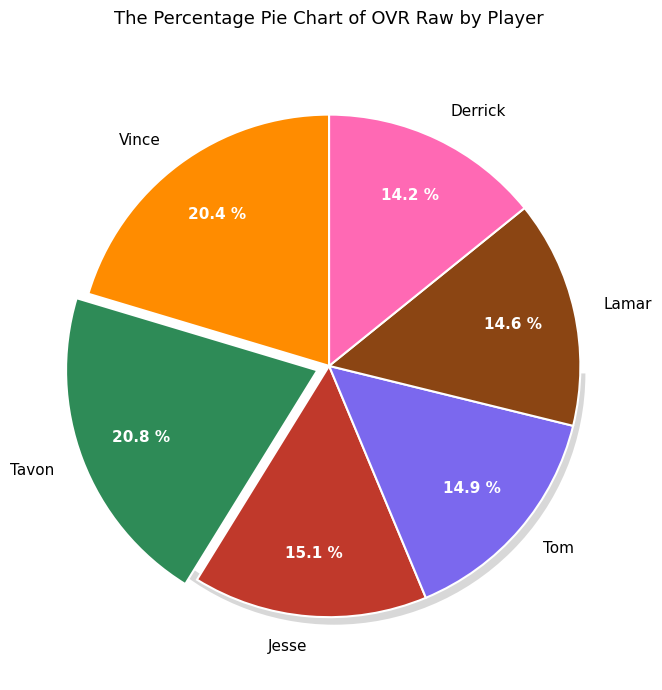

To the nearest percent, what is the combined percentage of Tom and Tavon?

36%